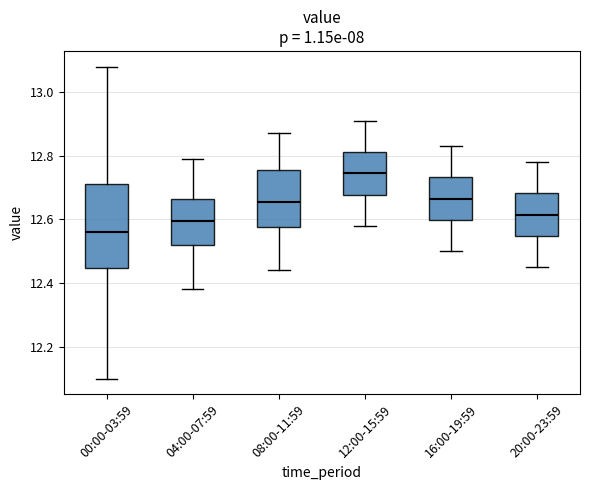

Where does the lower whisker of the box for 16:00-19:59 end on the y-axis? The values are not printed on the chart, so give them approximately, as read against the axis.

12.50